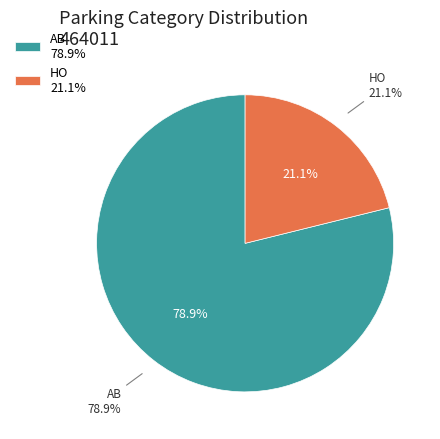

What percentage is the HO slice, to the nearest percent?

21%